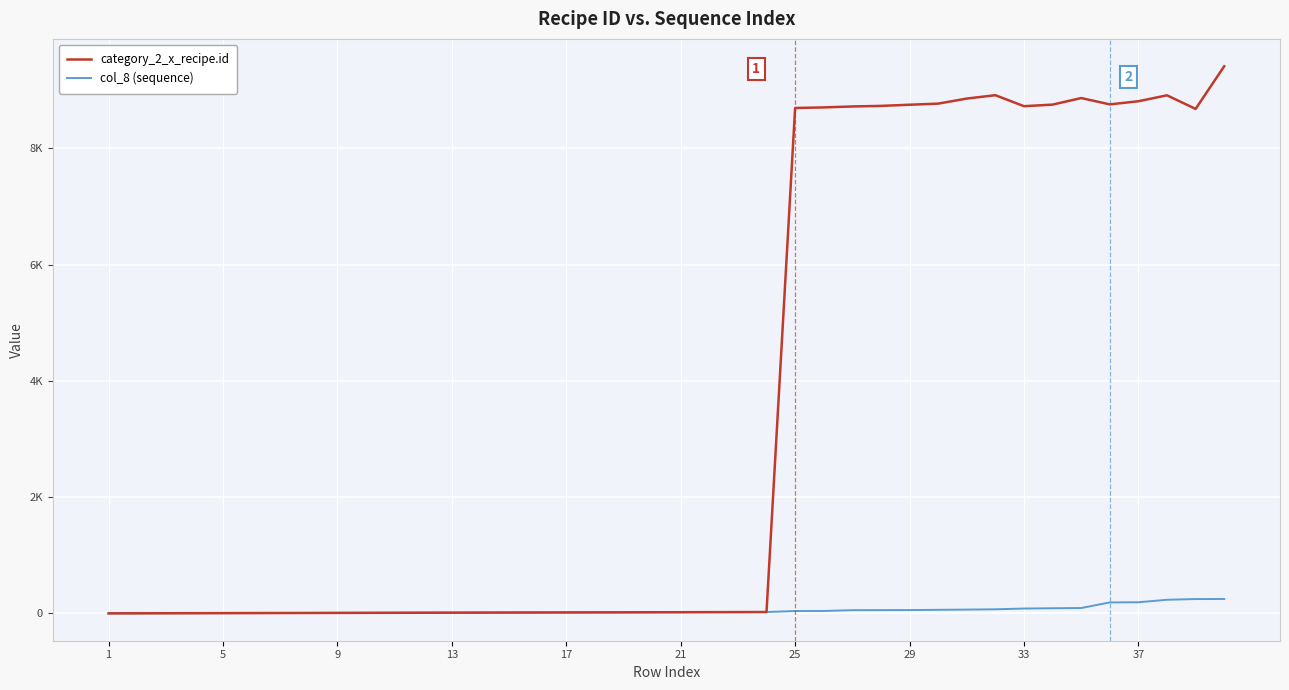

What are all the series names shown in the legend?

category_2_x_recipe.id, col_8 (sequence)